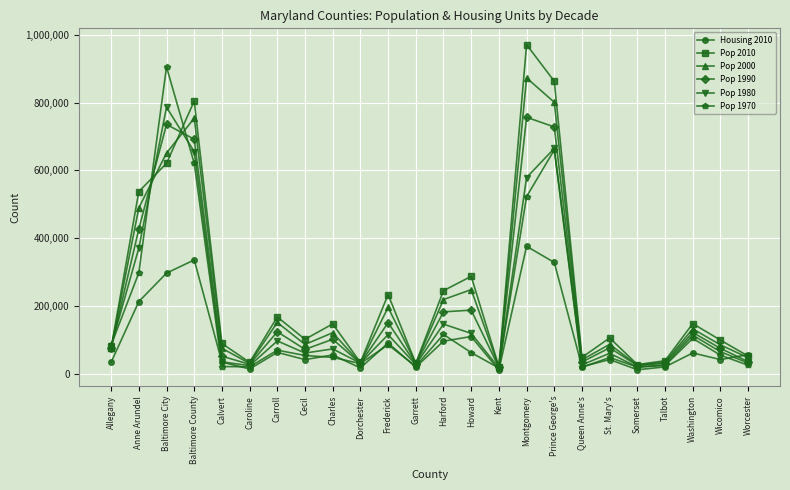

True or false: Pop 2000 has more than 1 interior local peaks.

True